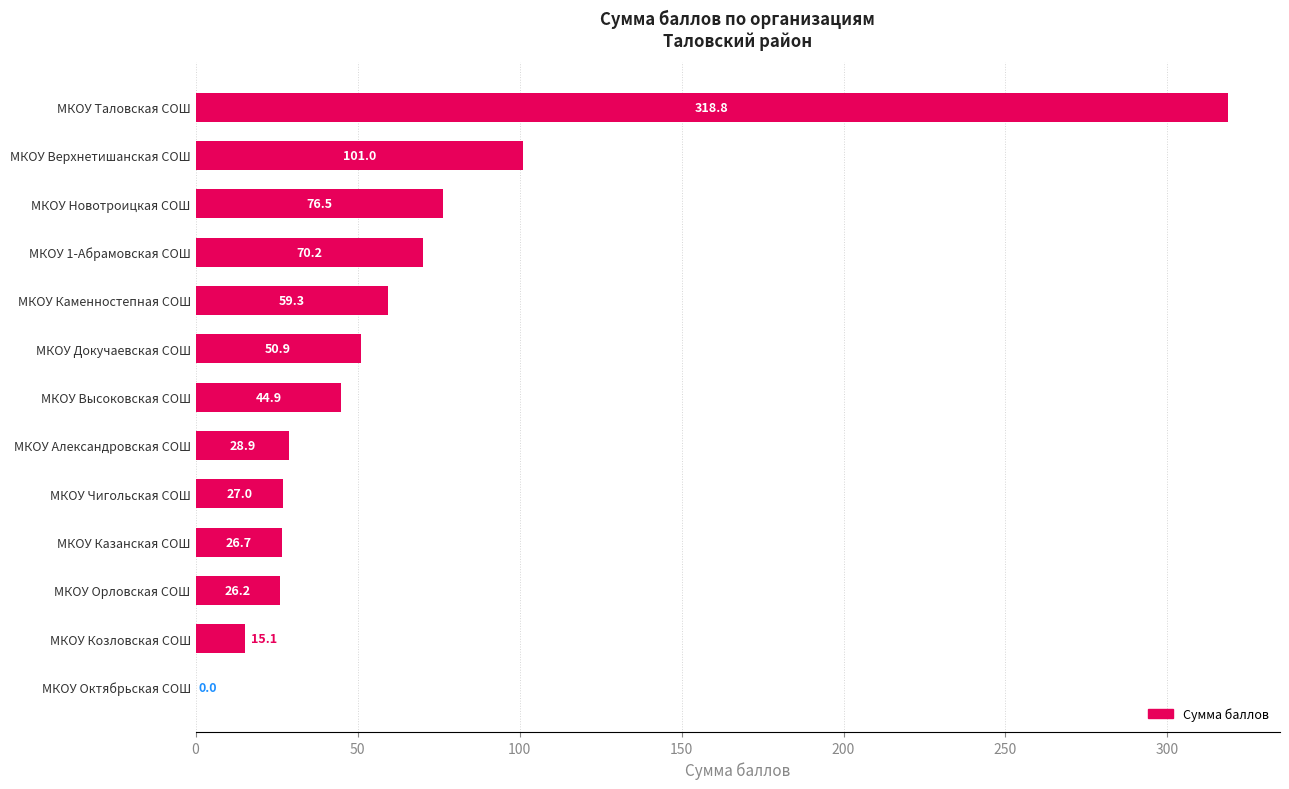

What is the sum of all values?

845.5